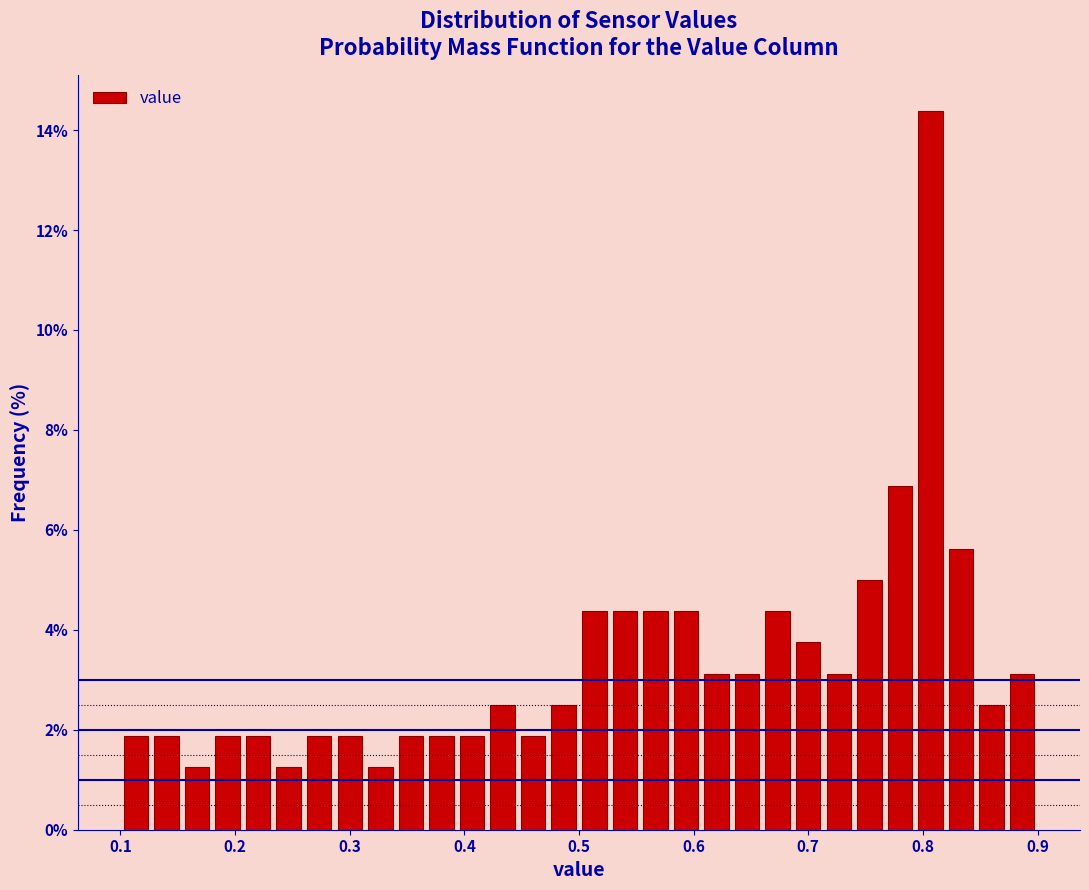

Around what value on the x-axis is the tallest bar? Give the approximate position of its centre, as read against the axis.

0.81